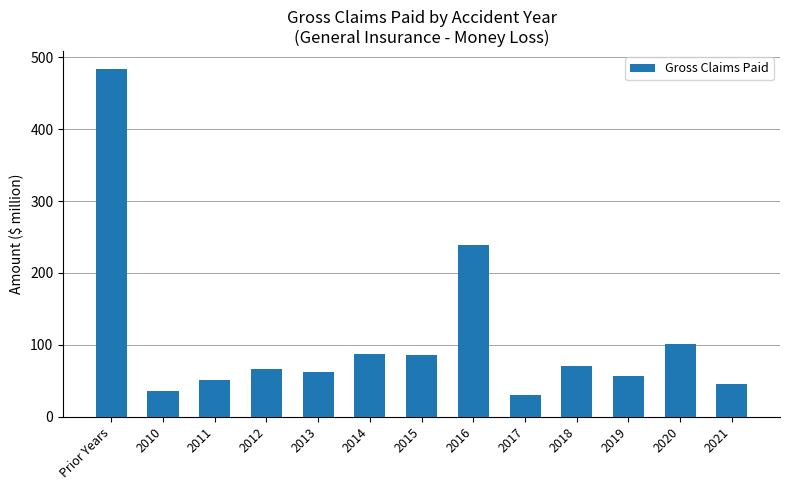

Between 2014 and 2020, which is larger?

2020